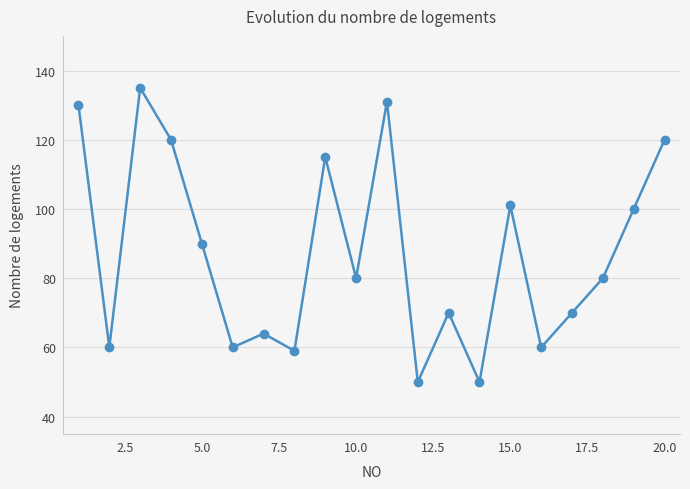

What is the maximum value shown in the chart?

135